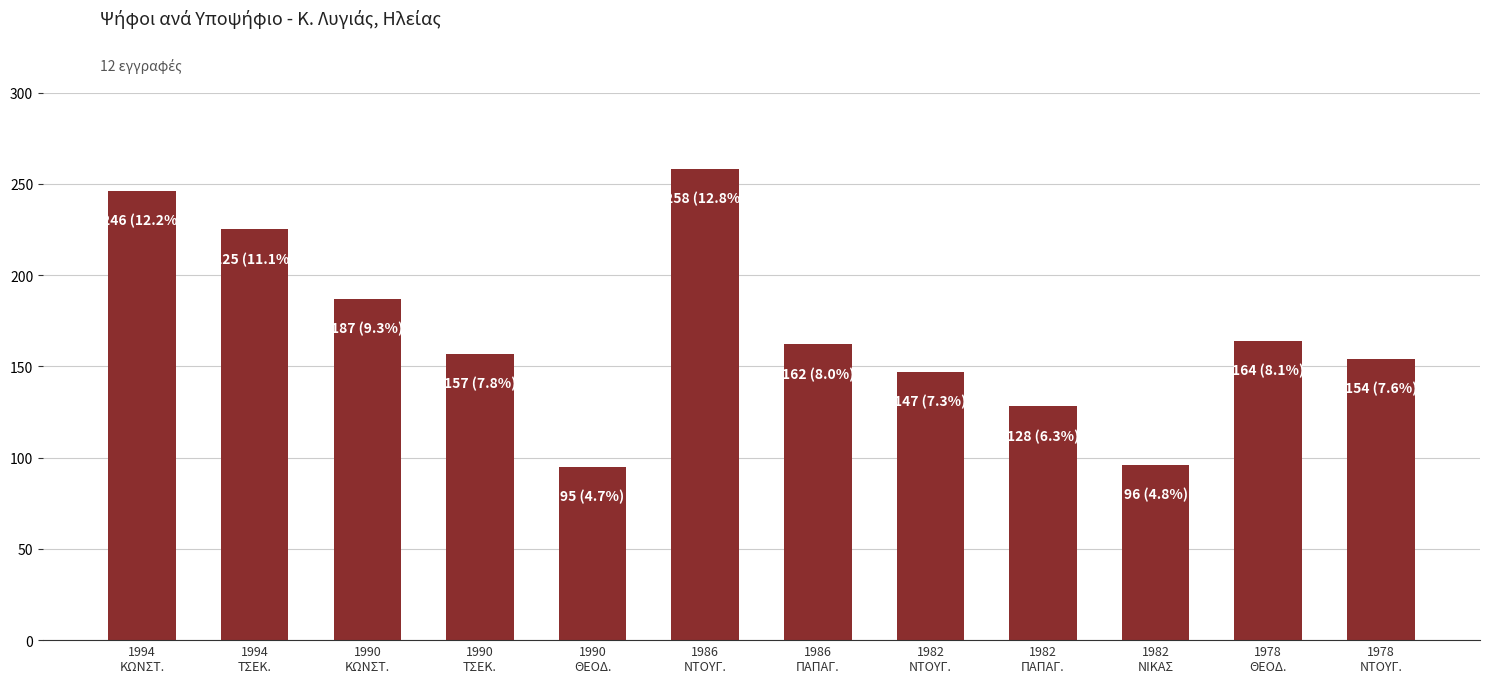

What is the greatest value displayed?

258